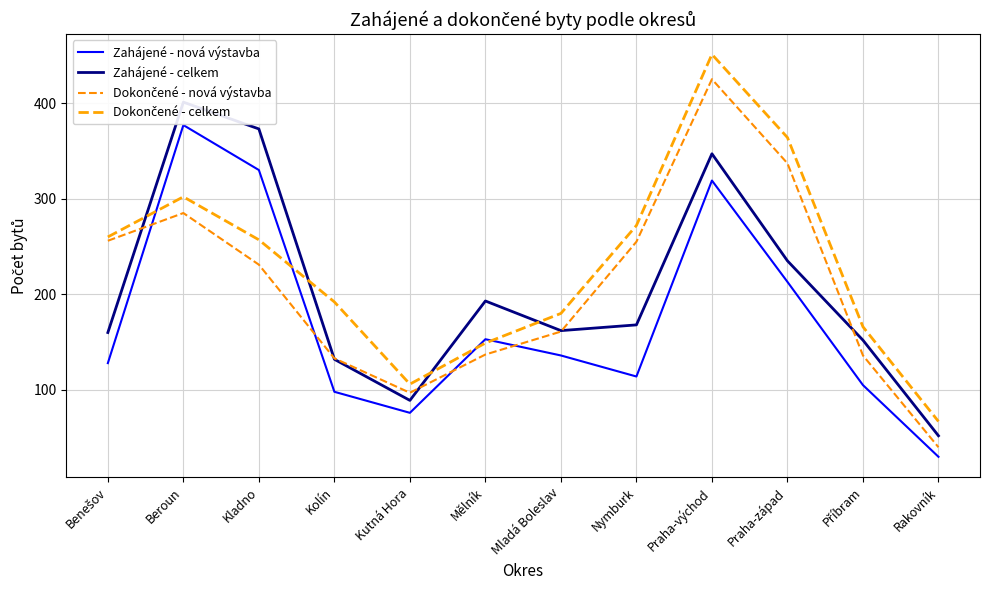

How many lines are shown in the chart?

4